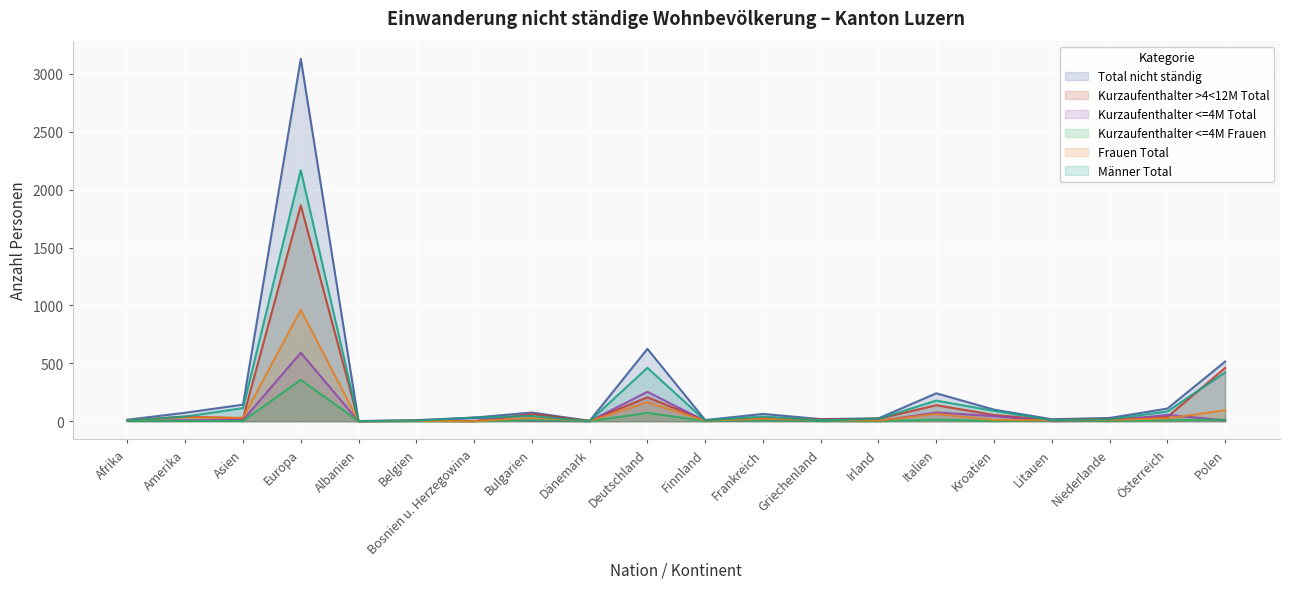

How many interior local peaks does the Kurzaufenthalter <=4M Frauen series have?

6